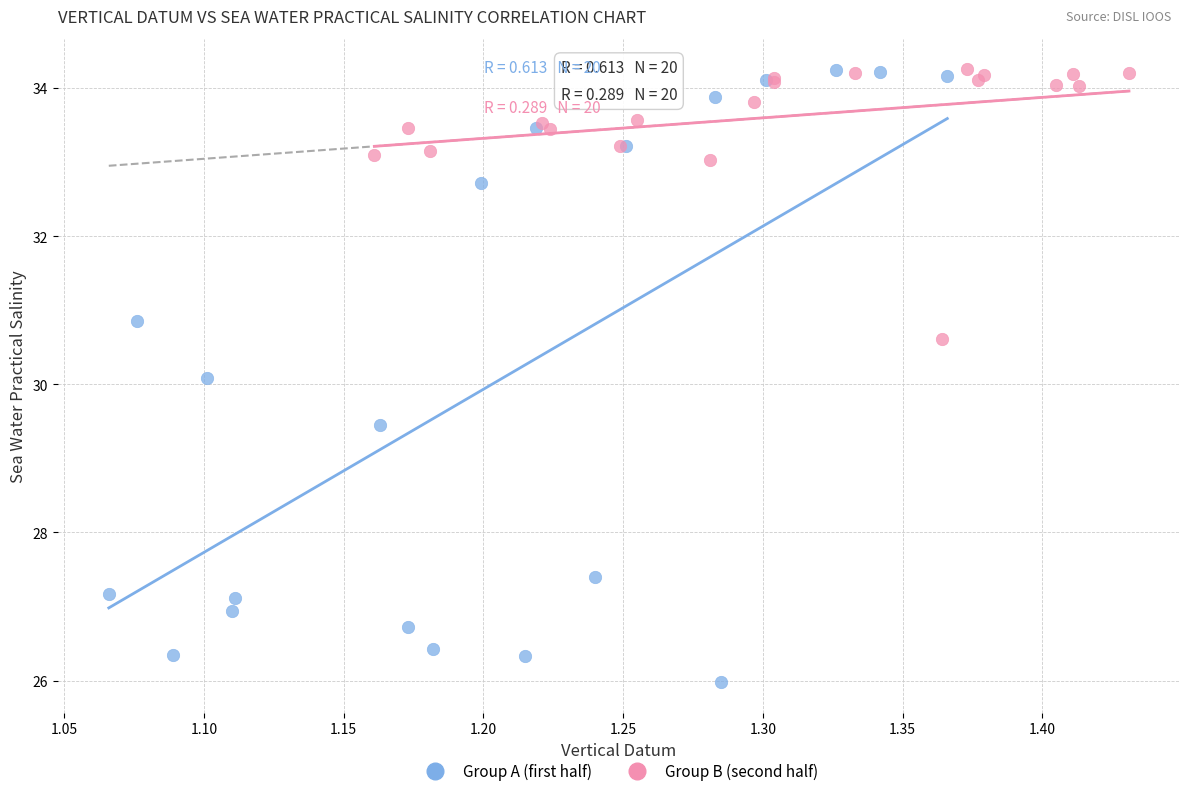

Which series reaches the minimum Y coordinate?

Group A (first half)